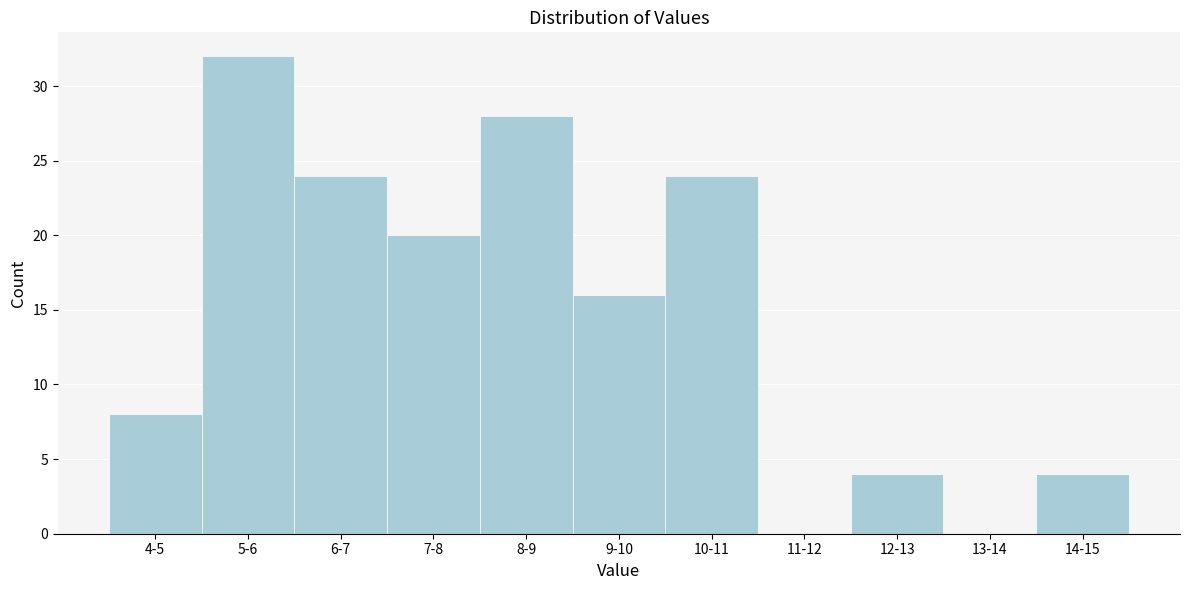

Reading right to left, transcribe all the data shown in this chart.

14-15=4	13-14=0	12-13=4	11-12=0	10-11=24	9-10=16	8-9=28	7-8=20	6-7=24	5-6=32	4-5=8